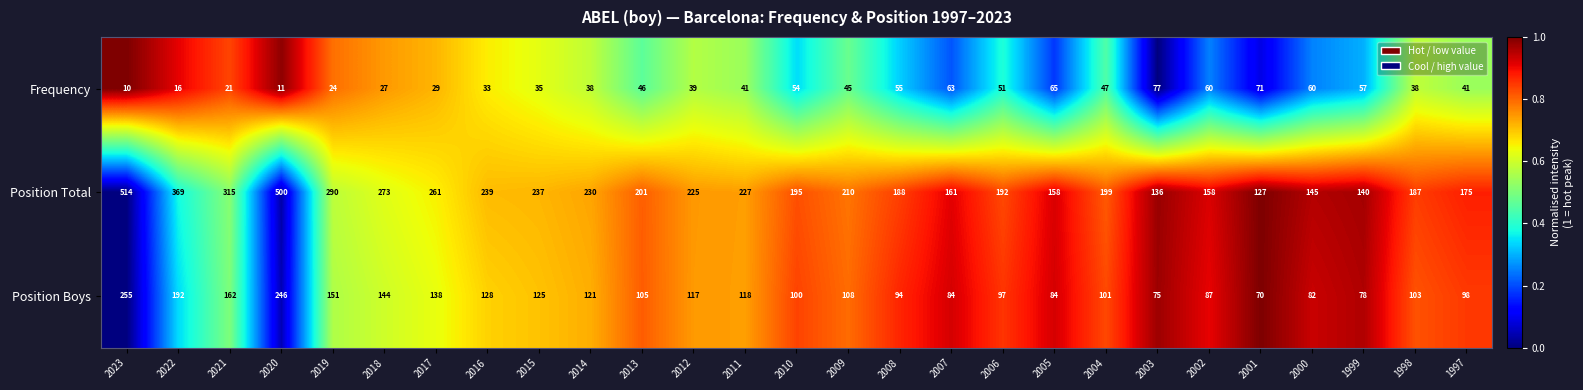

What is the spread (max minus min) of values at 2005?

93